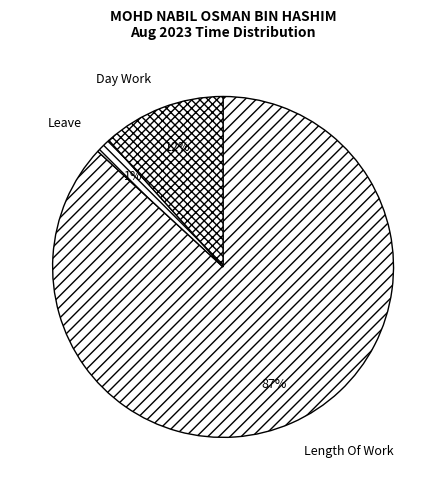

Is the sum of Leave and Day Work greater than half?

No